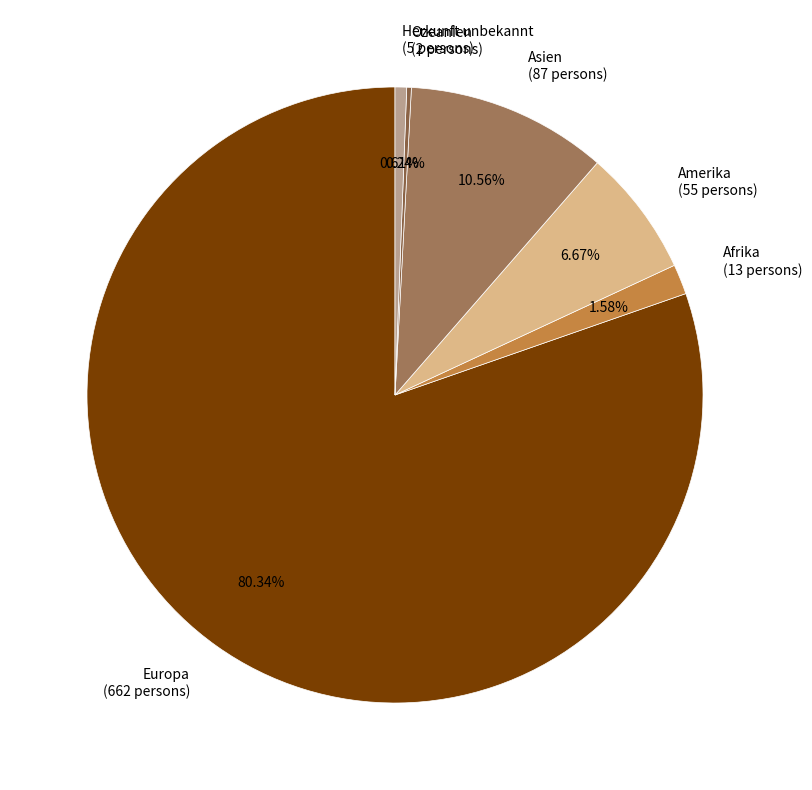

Is it true that Asien is 11% of the pie?

True